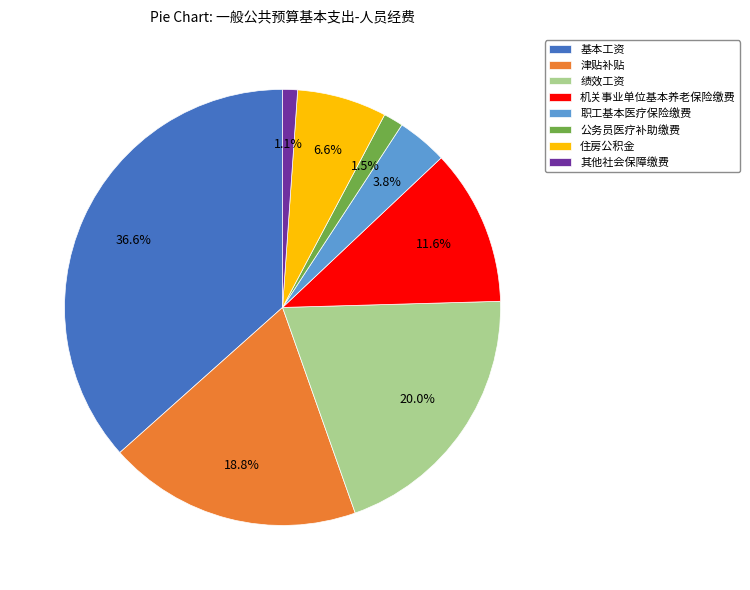

How many slices are in this pie chart?

8